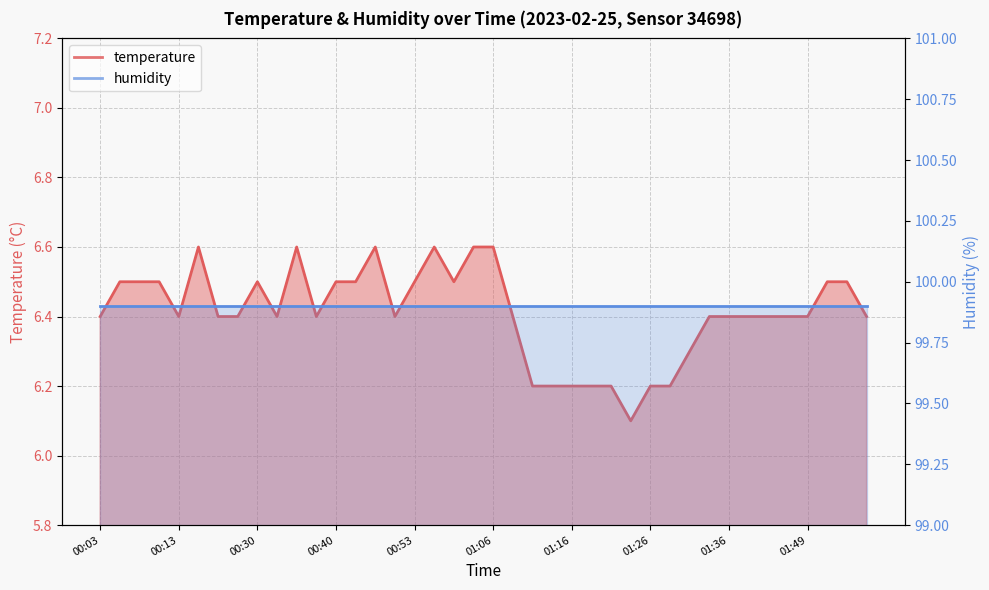

What is the sum of the values at 00:37 and 00:35?

13.0